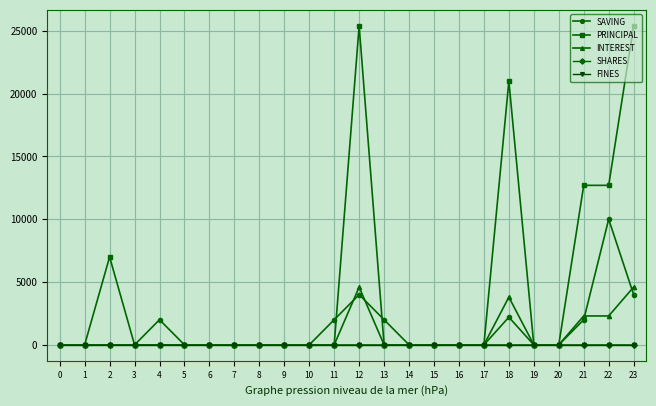

The value of INTEREST at 0 is 0. True or false?

True